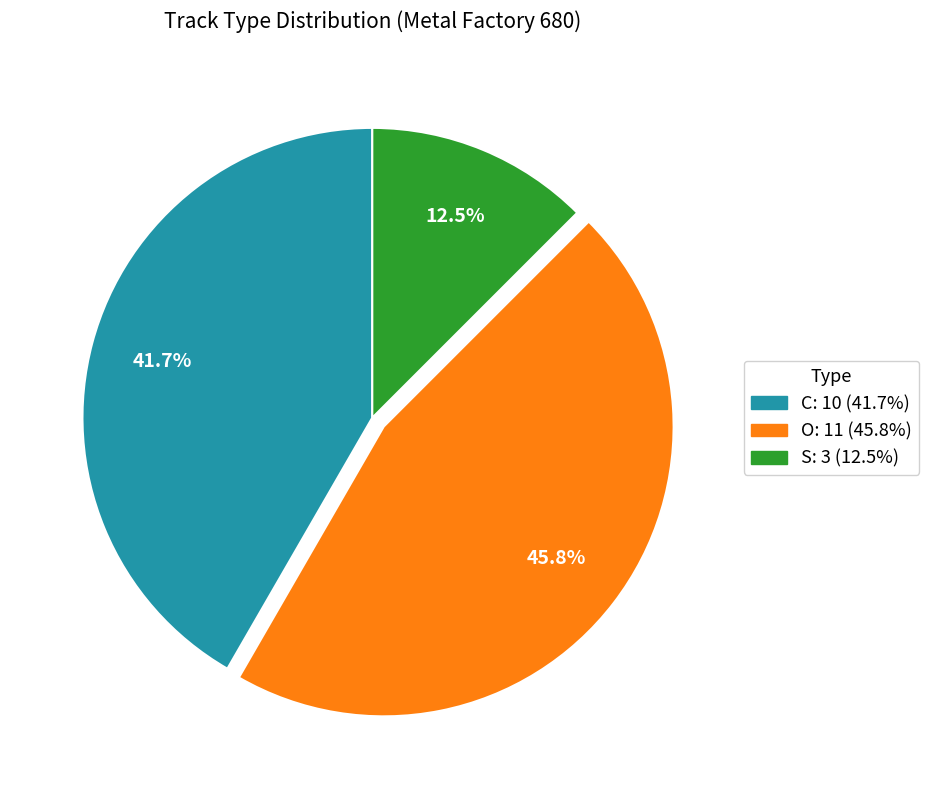

What is the ratio of the value at O to the value at S?

3.7